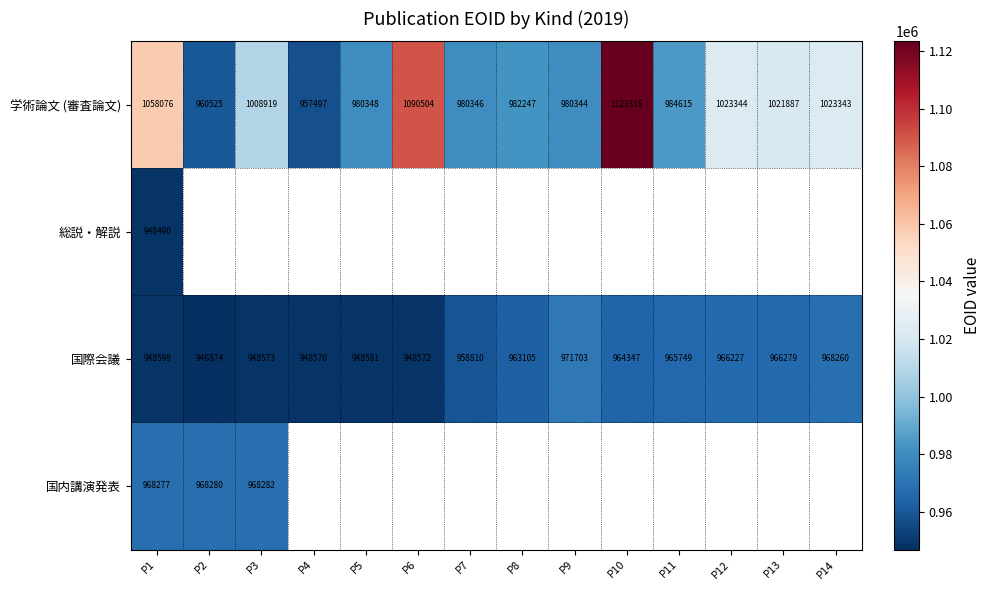

What is the minimum value for 学術論文 (審査論文)?

957497